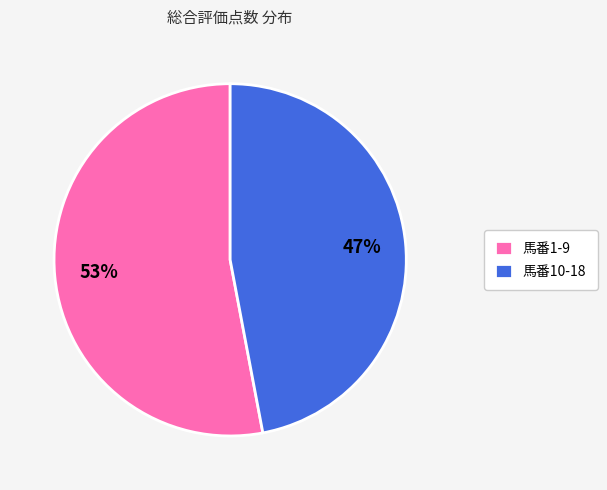

Rank the categories by value from lowest to highest.

馬番10-18, 馬番1-9